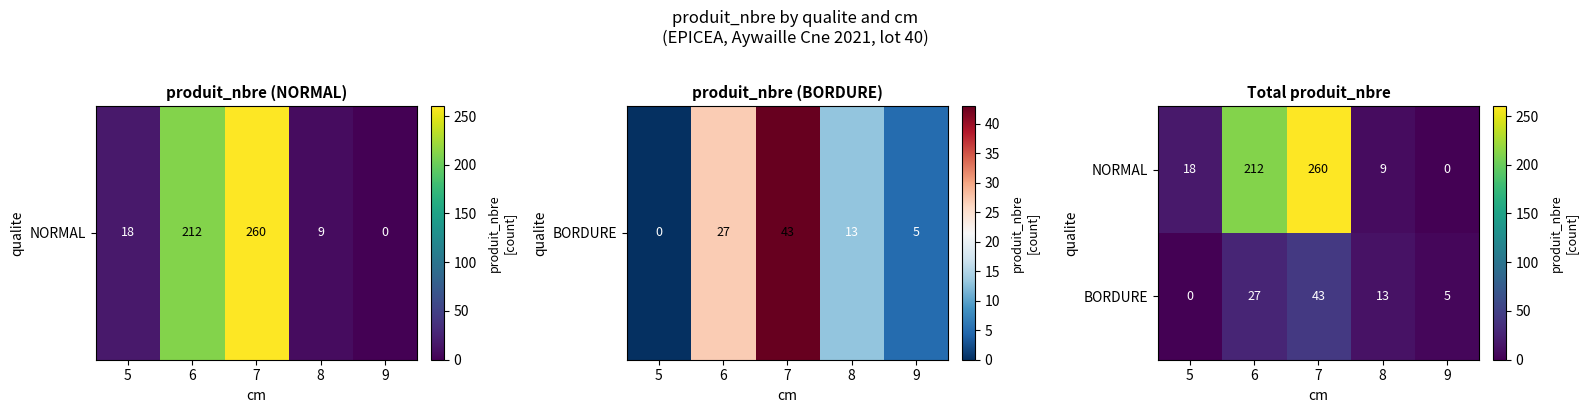

What is the highest value of the NORMAL series?

260